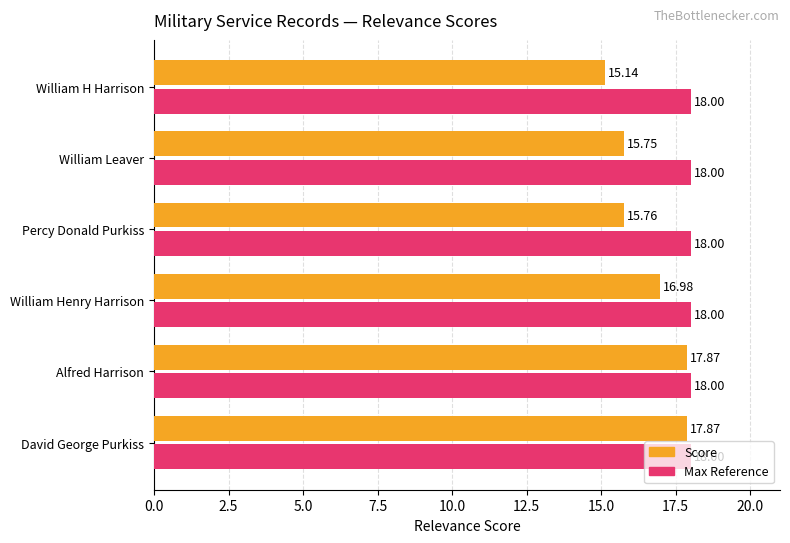

What is the difference between the maximum and minimum values in the Score series?

2.7